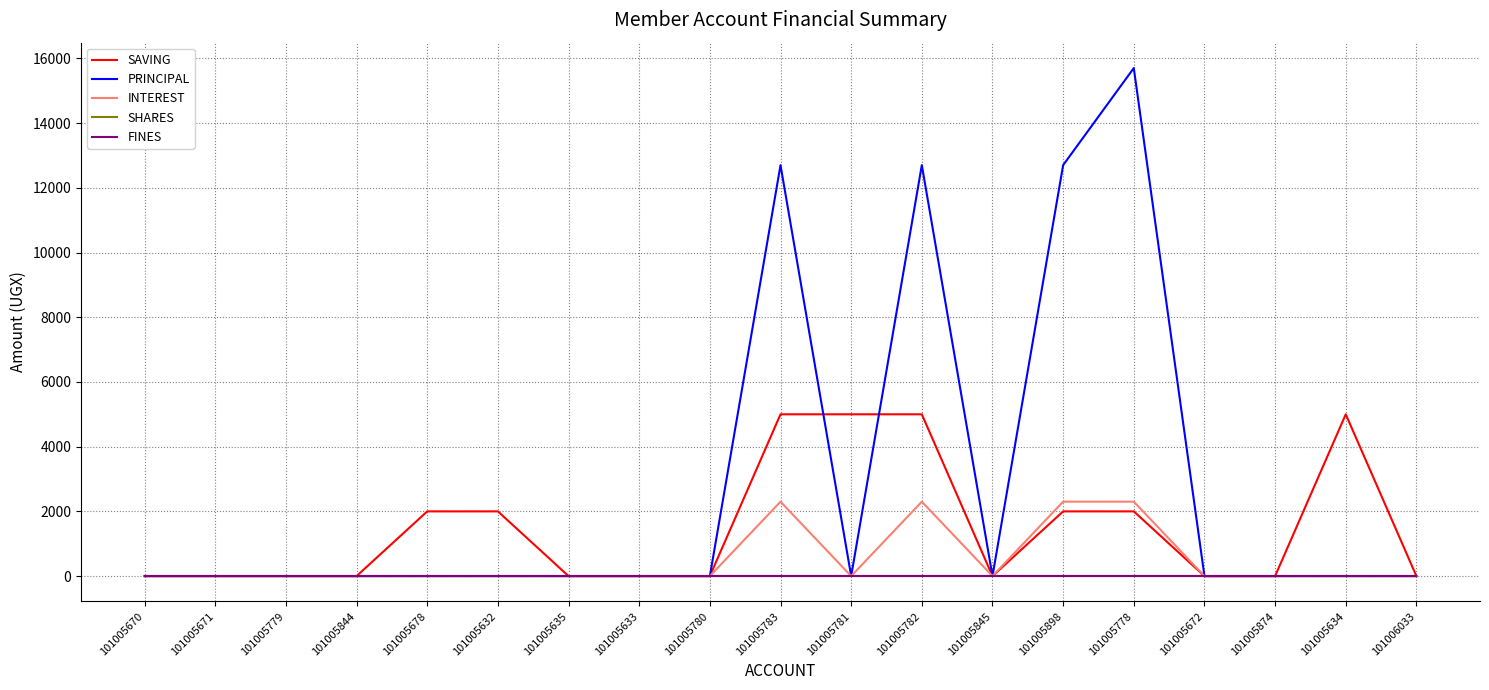

Does the chart display data point markers on the line(s)?

No